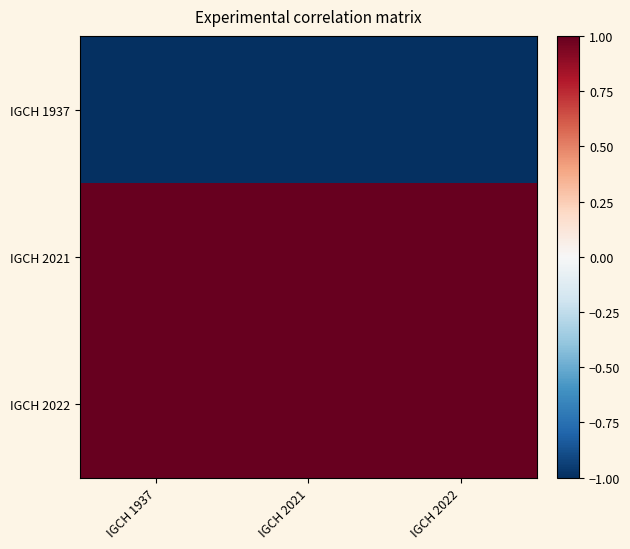

Which series changed the most between IGCH 2021 and IGCH 2022?

IGCH 1937